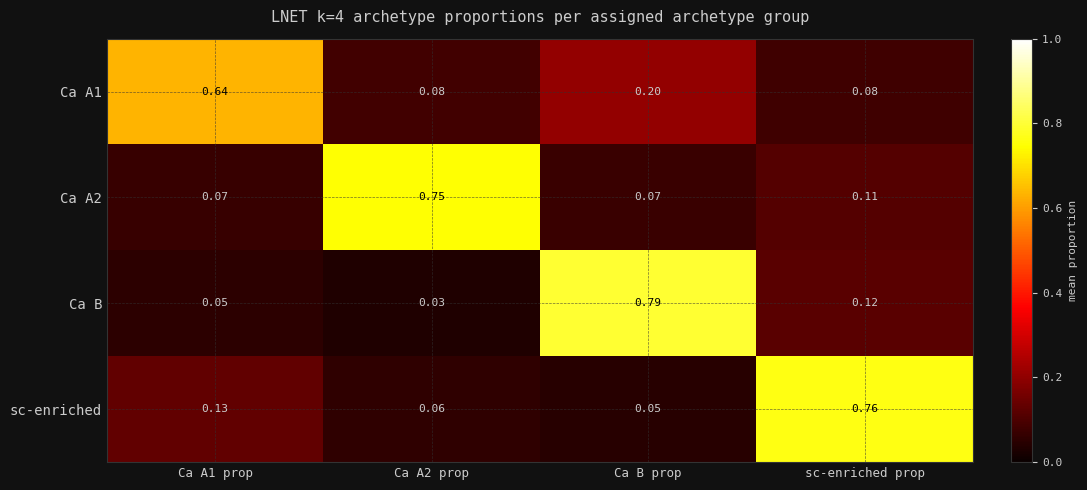

Which series changed the most between Ca A1 prop and sc-enriched prop?

sc-enriched